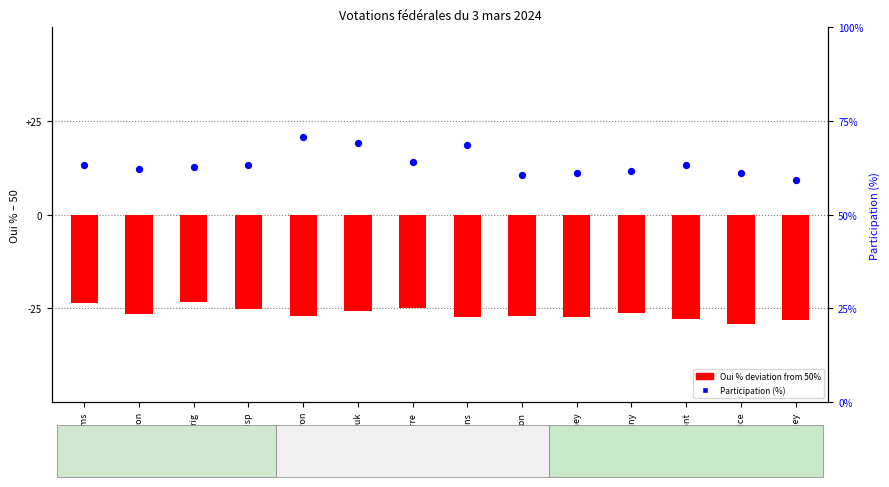

At which category is the sum across all series the highest?

Westlich Raron